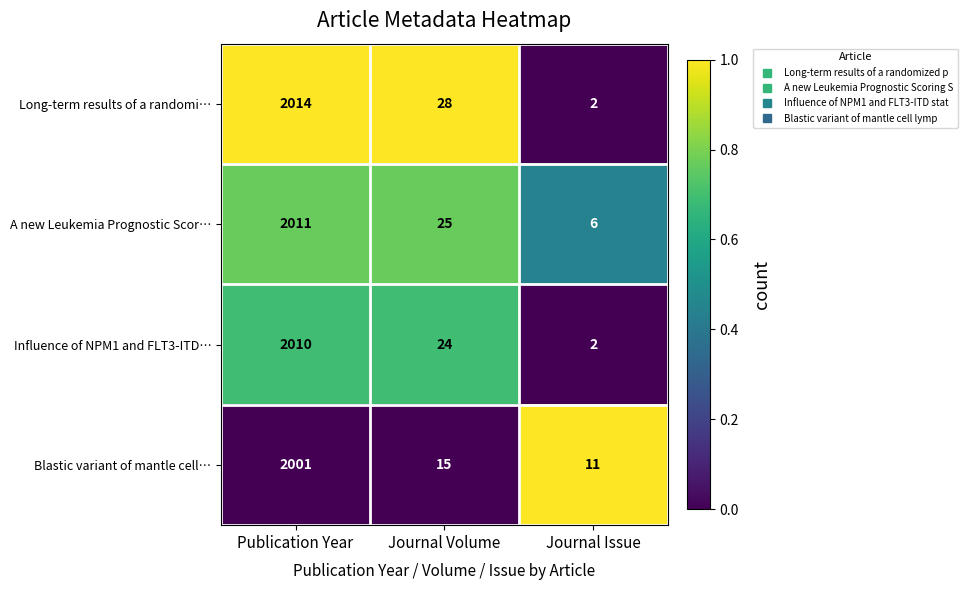

Which series has the largest total across all categories?

Long-term results of a randomi…